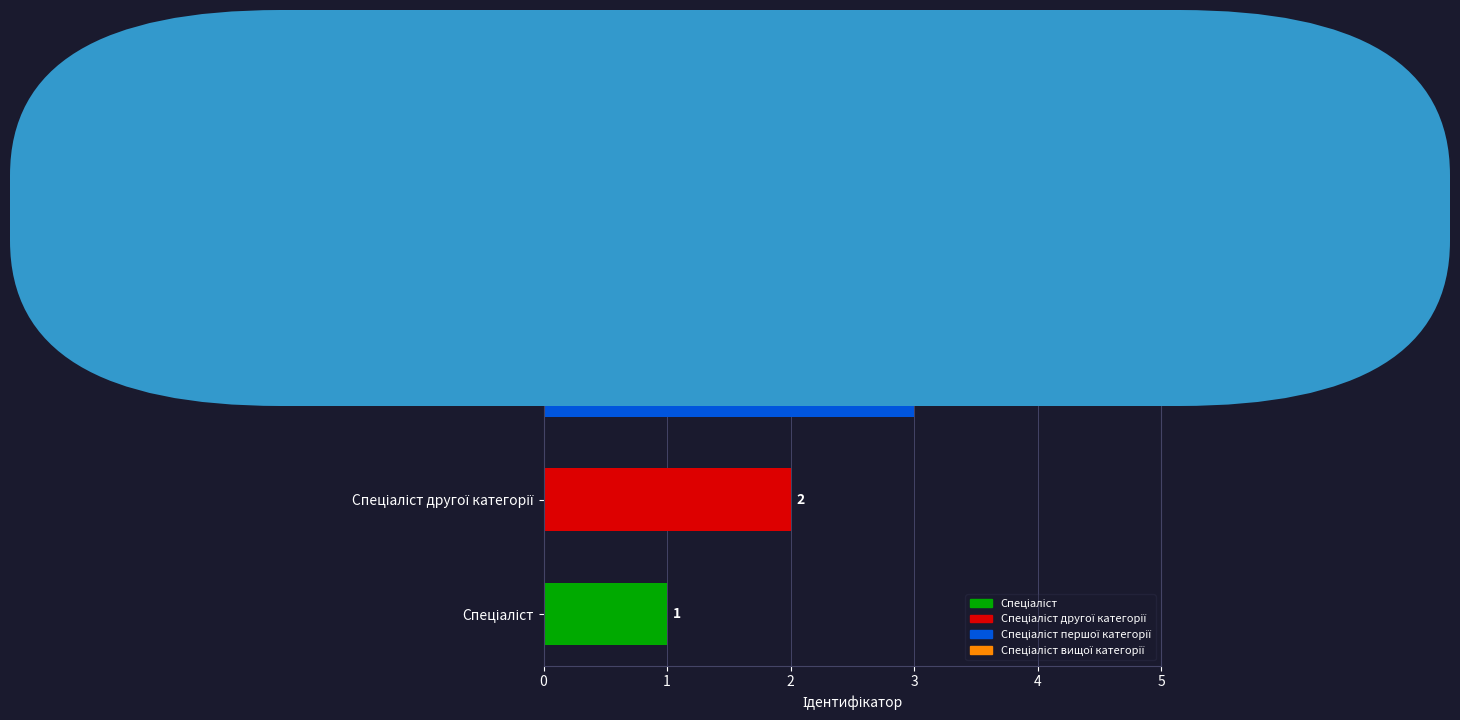

What is the difference between the maximum and minimum values?

3